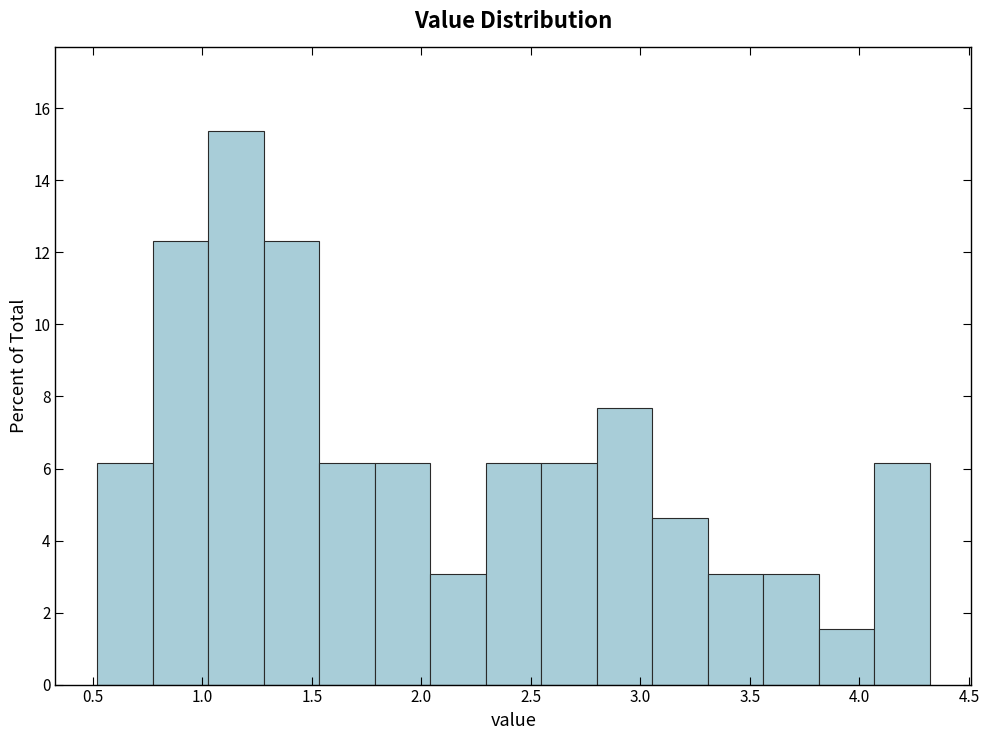

Reading left to right, list every bar in this chart as the range it spans on the x-axis followed by its height. Neither the bar edges nor the heights are printed on the chart, so give them approximately, as read against the axes.

0.50 to 0.75: 6.2
0.75 to 1.05: 12.4
1.05 to 1.30: 15.4
1.30 to 1.55: 12.4
1.55 to 1.80: 6.2
1.80 to 2.05: 6.2
2.05 to 2.30: 3.0
2.30 to 2.55: 6.2
2.55 to 2.80: 6.2
2.80 to 3.05: 7.6
3.05 to 3.30: 4.6
3.30 to 3.55: 3.0
3.55 to 3.80: 3.0
3.80 to 4.05: 1.6
4.05 to 4.30: 6.2